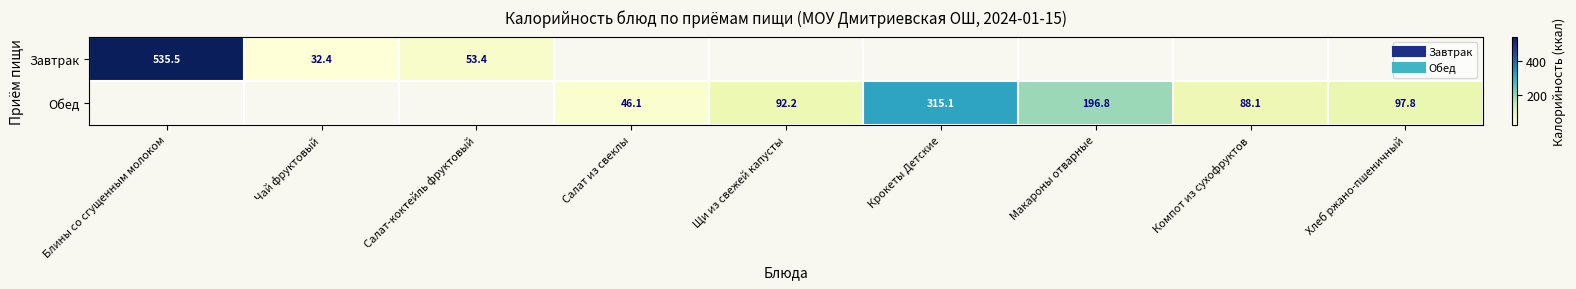

Is the value of Обед at Крокеты Детские greater than the value of Завтрак at Блины со сгущенным молоком?

No